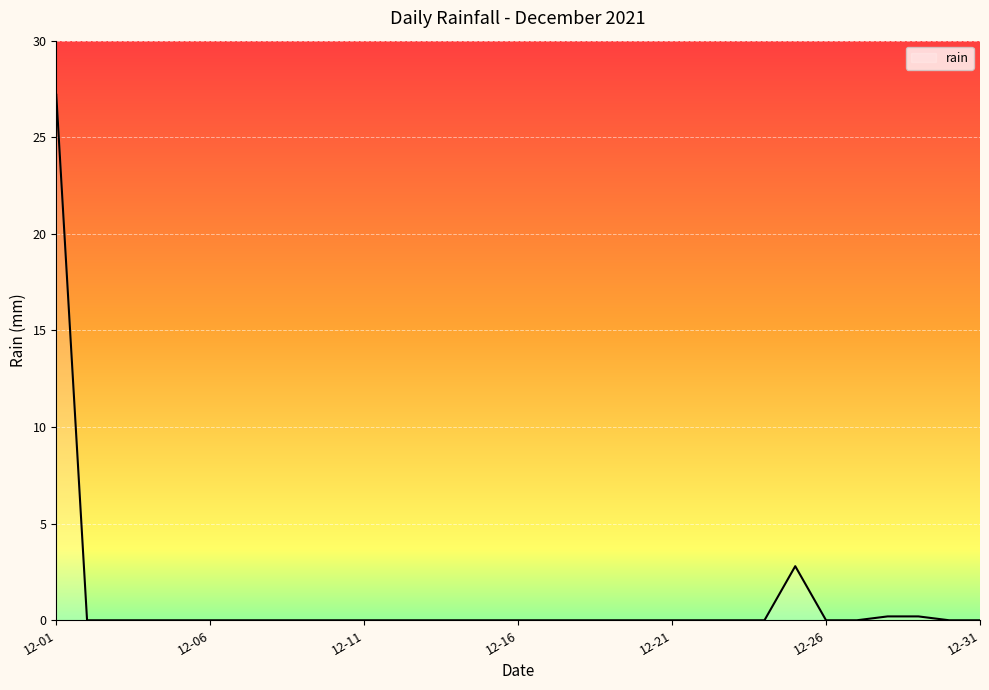

What is the greatest value displayed?

27.2